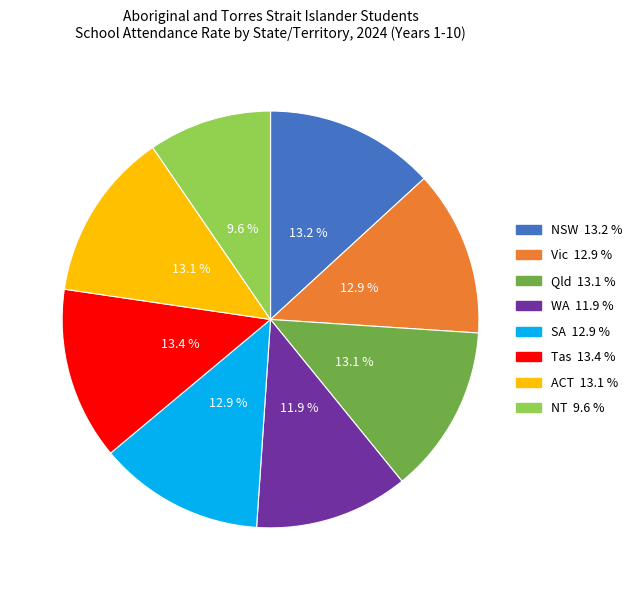

Is it true that NSW is 7% of the pie?

False